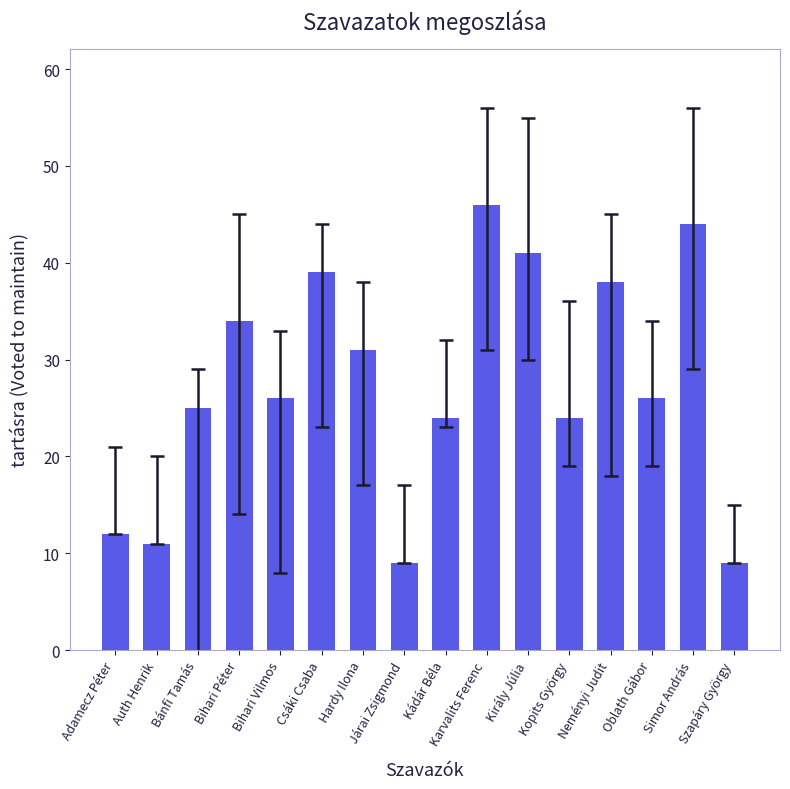

What is the label of the 5th bar from the left?

Bihari Vilmos